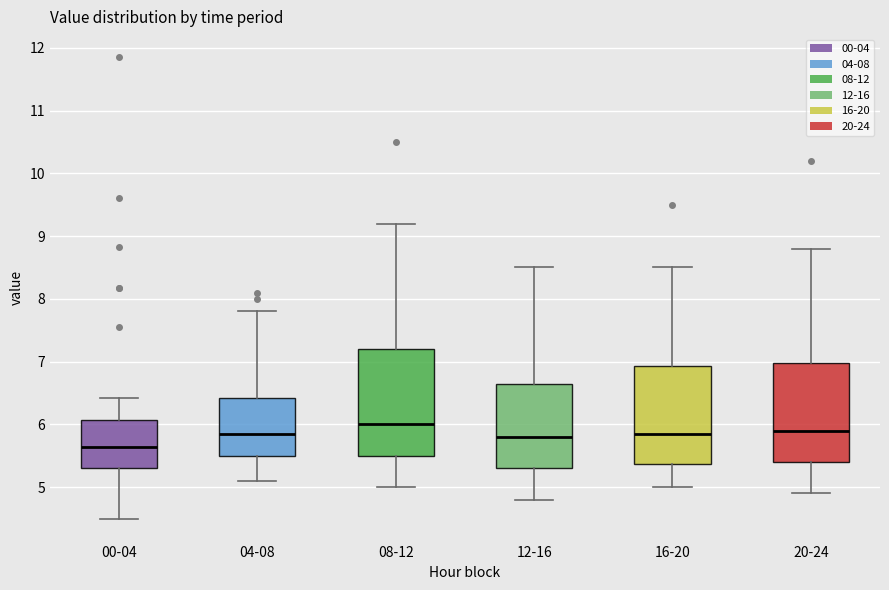

Which box is the tallest, from its lower edge to its upper edge?

08-12